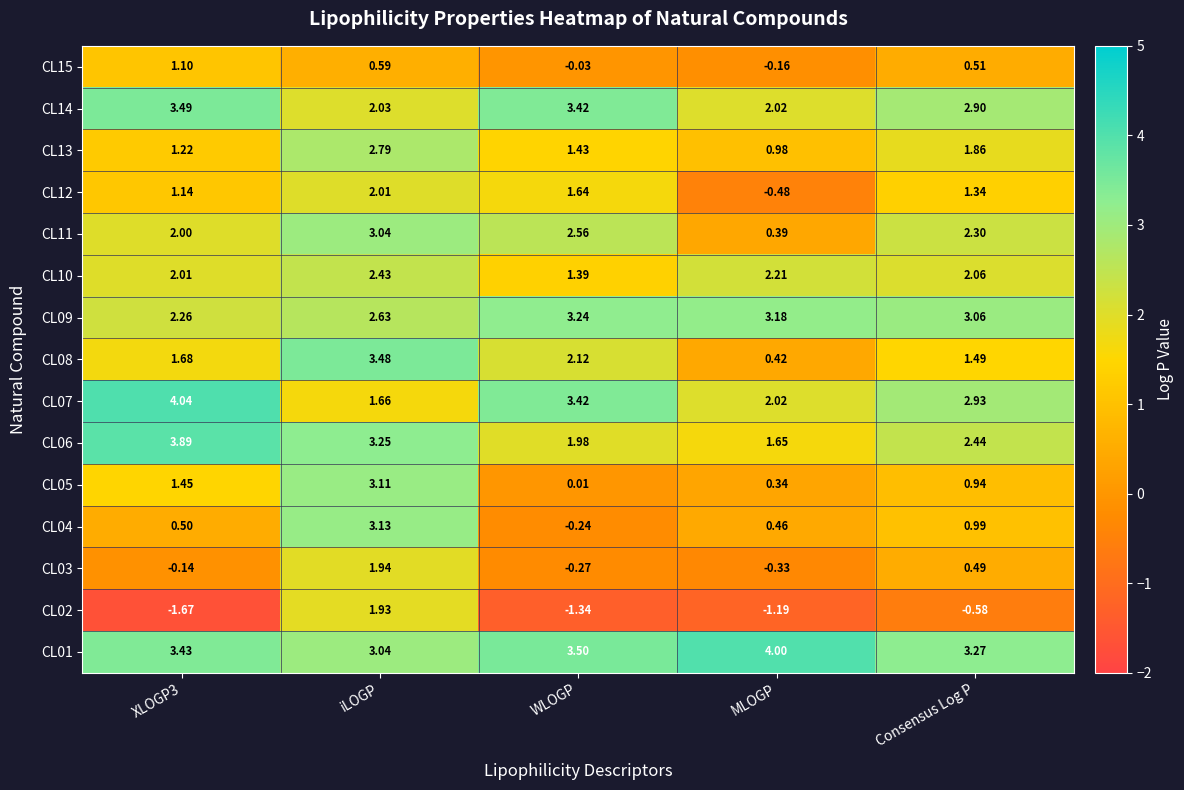

Which category has the highest value in the CL13 series?

iLOGP